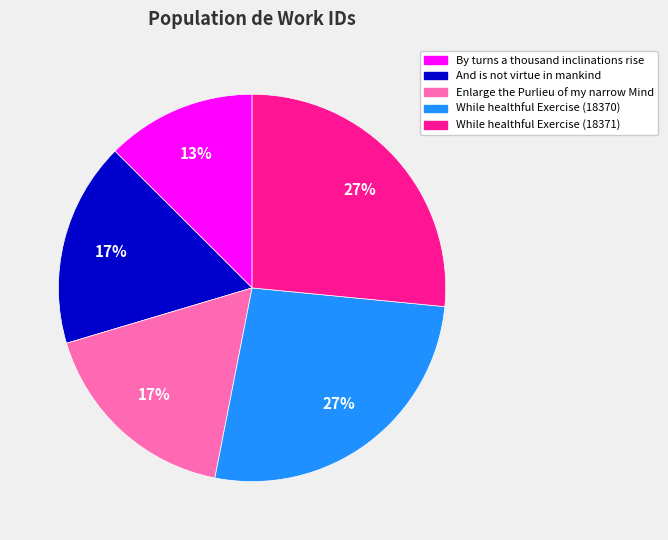

Combined, do While healthful Exercise (18371) and And is not virtue in mankind account for over 50%?

No